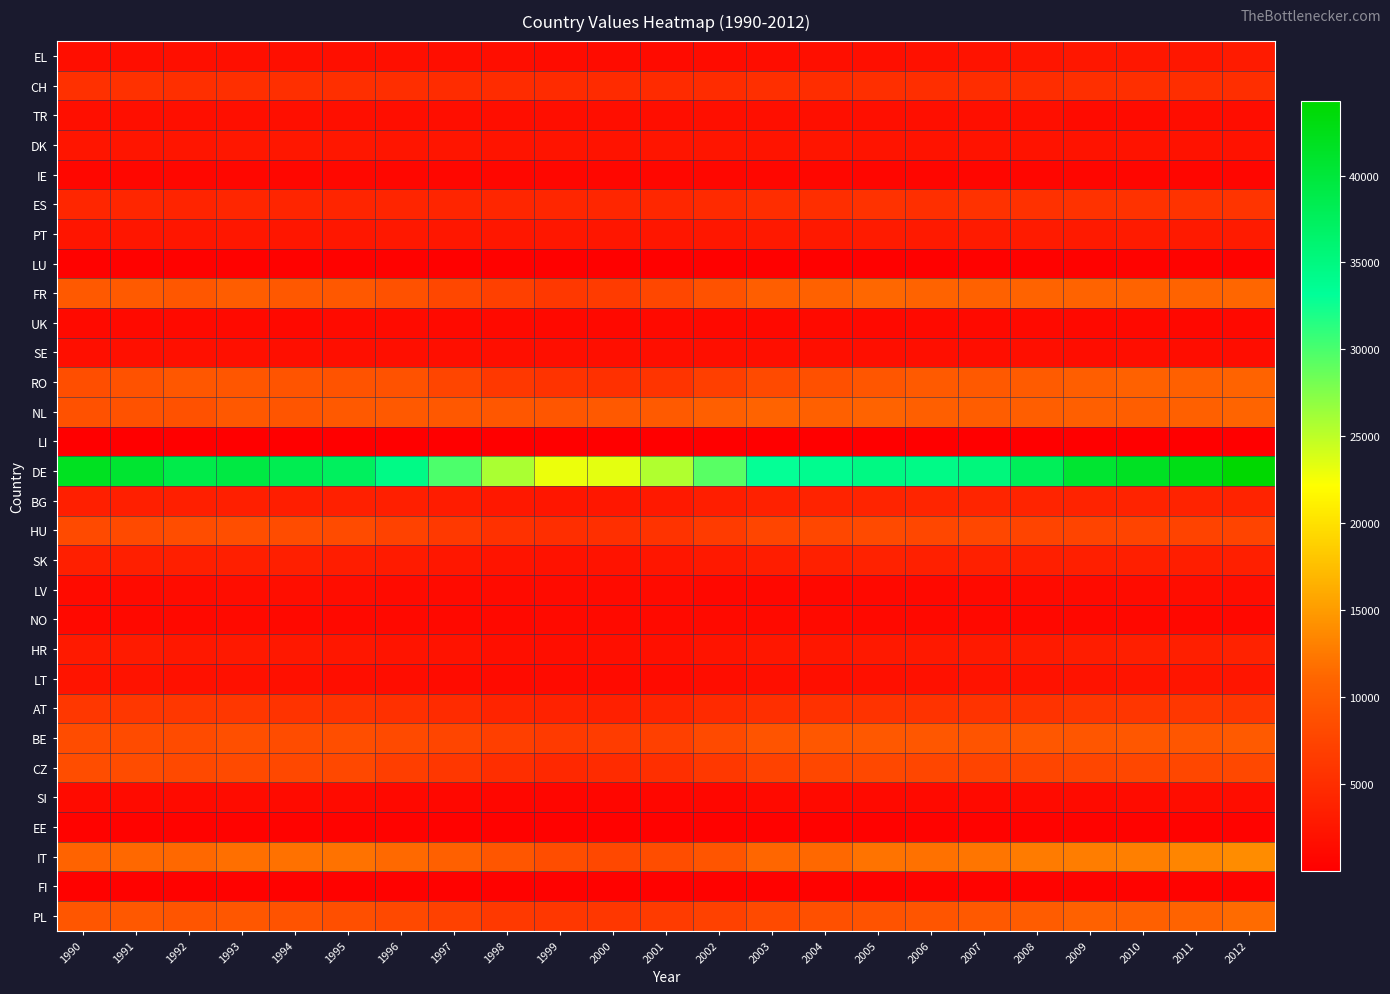

Reading right to left, list all the values displayed in this chart.

EL: 2012=2959	2011=2682	2010=2575	2009=2527	2008=2371	2007=2147	2006=1926	2005=1777	2004=1704	2003=1547	2002=1434	2001=1365	2000=1424	1999=1418	1998=1610	1997=1642	1996=1791	1995=1803	1994=1779	1993=1786	1992=1731	1991=1638	1990=1608
CH: 2012=5062	2011=5055	2010=5126	2009=5120	2008=4983	2007=4994	2006=5037	2005=5193	2004=5015	2003=5139	2002=4857	2001=4737	2000=4739	1999=4712	1998=4889	1997=4905	1996=5049	1995=5151	1994=5238	1993=5169	1992=5270	1991=5387	1990=5317
TR: 2012=1564	2011=1538	2010=1378	2009=1277	2008=1757	2007=1796	2006=1765	2005=1742	2004=1715	2003=1687	2002=1660	2001=1633	2000=1606	1999=1653	1998=1649	1997=1640	1996=1622	1995=1687	1994=1716	1993=1726	1992=1734	1991=1744	1990=1753
DK: 2012=2053	2011=2012	2010=2121	2009=2194	2008=2163	2007=2198	2006=2238	2005=2268	2004=2352	2003=2339	2002=2364	2001=2364	2000=2248	1999=2289	1998=2303	1997=2377	1996=2430	1995=2533	1994=2520	1993=2544	1992=2391	1991=2367	1990=2408
IE: 2012=783	2011=754	2010=733	2009=782	2008=770	2007=771	2006=760	2005=774	2004=812	2003=819	2002=831	2001=810	2000=857	1999=898	1998=891	1997=899	1996=943	1995=978	1994=929	1993=944	1992=905	1991=851	1990=853
ES: 2012=5724	2011=5579	2010=5537	2009=5507	2008=5400	2007=5503	2006=5178	2005=5518	2004=5070	2003=5000	2002=4609	2001=4250	2000=4197	1999=4243	1998=4229	1997=4122	1996=4155	1995=4129	1994=4080	1993=4178	1992=4036	1991=4241	1990=4179
PT: 2012=3123	2011=2883	2010=2953	2009=2937	2008=2983	2007=2971	2006=2892	2005=2988	2004=2790	2003=2817	2002=2621	2001=2472	2000=2456	1999=2546	1998=2572	1997=2570	1996=2729	1995=2603	1994=2476	1993=2669	1992=2448	1991=2488	1990=2397
LU: 2012=376	2011=377	2010=376	2009=321	2008=297	2007=312	2006=237	2005=233	2004=245	2003=266	2002=221	2001=207	2000=249	1999=221	1998=294	1997=259	1996=274	1995=308	1994=280	1993=313	1992=295	1991=278	1990=280
FR: 2012=11102	2011=10755	2010=10864	2009=10873	2008=10899	2007=10611	2006=10802	2005=11244	2004=10563	2003=10231	2002=8973	2001=7809	2000=6525	1999=6236	1998=7061	1997=7838	1996=8883	1995=9665	1994=9639	1993=10190	1992=9563	1991=9849	1990=9723
UK: 2012=1126	2011=1040	2010=1103	2009=1123	2008=1197	2007=1208	2006=1157	2005=1113	2004=1147	2003=1109	2002=1066	2001=1143	2000=1133	1999=1124	1998=1164	1997=1221	1996=1273	1995=1310	1994=1099	1993=1163	1992=1137	1991=1159	1990=1151
SE: 2012=1550	2011=1537	2010=1575	2009=1546	2008=1655	2007=1611	2006=1674	2005=1771	2004=1725	2003=1824	2002=1747	2001=1748	2000=1695	1999=1688	1998=1705	1997=1752	1996=1786	1995=1807	1994=1801	1993=1870	1992=1854	1991=1844	1990=1784
RO: 2012=10759	2011=10539	2010=10639	2009=10280	2008=9877	2007=9757	2006=9791	2005=9383	2004=8822	2003=8062	2002=6894	2001=5745	2000=5334	1999=5555	1998=6180	1997=7568	1996=8950	1995=9086	1994=9216	1993=9401	1992=9500	1991=8962	1990=8509
NL: 2012=10923	2011=10480	2010=10253	2009=10334	2008=10240	2007=10210	2006=10335	2005=10789	2004=10535	2003=10740	2002=10305	2001=9837	2000=9755	1999=9422	1998=9485	1997=9616	1996=9719	1995=9702	1994=9277	1993=9630	1992=8847	1991=8936	1990=8893
LI: 2012=18	2011=15	2010=21	2009=20	2008=14	2007=12	2006=18	2005=17	2004=19	2003=21	2002=11	2001=16	2000=15	1999=17	1998=20	1997=14	1996=13	1995=13	1994=13	1993=13	1992=13	1991=14	1990=14
DE: 2012=44278	2011=42645	2010=41665	2009=40732	2008=37768	2007=35236	2006=34488	2005=34693	2004=33820	2003=33023	2002=29323	2001=25552	2000=23277	1999=23001	1998=25824	1997=29848	1996=34513	1995=37405	1994=38315	1993=39431	1992=38911	1991=40712	1990=41785
BG: 2012=3822	2011=3826	2010=3909	2009=3819	2008=4010	2007=4078	2006=4104	2005=4037	2004=3913	2003=3678	2002=3309	2001=2793	2000=2609	1999=2500	1998=2730	1997=3152	1996=3511	1995=3632	1994=3360	1993=3415	1992=3424	1991=3533	1990=3416
HU: 2012=7485	2011=7394	2010=7506	2009=7477	2008=7474	2007=7769	2006=7795	2005=8072	2004=7754	2003=7549	2002=6513	2001=5713	2000=5129	1999=5030	1998=5447	1997=6290	1996=7251	1995=8175	1994=8373	1993=8488	1992=8461	1991=8078	1990=8092
SK: 2012=3481	2011=3353	2010=3515	2009=3415	2008=3440	2007=3620	2006=3582	2005=3754	2004=3558	2003=3292	2002=2859	2001=2511	2000=2204	1999=2026	1998=2327	1997=2588	1996=3068	1995=3289	1994=3426	1993=3540	1992=3536	1991=3474	1990=3506
LV: 2012=1525	2011=1491	2010=1430	2009=1339	2008=1337	2007=1210	2006=1109	2005=1111	2004=1028	2003=1016	2002=982	2001=1304	2000=1273	1999=1298	1998=1352	1997=1325	1996=1356	1995=1538	1994=1651	1993=1549	1992=1400	1991=1373	1990=1376
NO: 2012=970	2011=969	2010=992	2009=985	2008=1031	2007=1094	2006=1072	2005=1119	2004=1157	2003=1146	2002=1158	2001=1191	2000=1154	1999=1166	1998=1130	1997=1130	1996=1106	1995=1134	1994=1102	1993=1153	1992=1088	1991=1078	1990=1064
HR: 2012=3815	2011=3449	2010=3394	2009=3240	2008=3024	2007=2899	2006=2820	2005=2800	2004=2634	2003=2606	2002=2268	2001=1831	2000=1689	1999=1651	1998=1816	1997=2111	1996=2338	1995=2598	1994=2735	1993=2831	1992=2710	1991=2980	1990=2938
LT: 2012=2372	2011=2366	2010=2291	2009=2236	2008=2080	2007=2091	2006=1934	2005=1905	2004=1732	2003=1685	2002=1566	2001=1359	2000=1227	1999=1243	1998=1253	1997=1428	1996=1547	1995=1608	1994=1854	1993=1952	1992=1923	1991=2151	1990=2325
AT: 2012=5972	2011=6034	2010=5931	2009=5893	2008=5633	2007=5549	2006=5557	2005=5593	2004=5438	2003=5182	2002=4621	2001=4014	2000=3628	1999=3731	1998=4029	1997=4746	1996=5301	1995=5713	1994=5692	1993=6010	1992=6105	1991=6129	1990=6067
BE: 2012=9798	2011=9353	2010=9498	2009=9408	2008=9547	2007=9228	2006=9517	2005=9664	2004=9461	2003=9193	2002=8112	2001=7083	2000=6603	1999=6353	1998=6855	1997=7541	1996=8053	1995=8529	1994=8351	1993=8583	1992=8296	1991=8255	1990=8395
CZ: 2012=7910	2011=7750	2010=7829	2009=7644	2008=7536	2007=7470	2006=7641	2005=7893	2004=7714	2003=7272	2002=6224	2001=5188	2000=4730	1999=4466	1998=5037	1997=5999	1996=6789	1995=7928	1994=7897	1993=8081	1992=7988	1991=8394	1990=8466
SI: 2012=1566	2011=1493	2010=1457	2009=1333	2008=1310	2007=1219	2006=1151	2005=1156	2004=1158	2003=1162	2002=947	2001=799	2000=728	1999=753	1998=890	1997=981	1996=1115	1995=1267	1994=1317	1993=1421	1992=1354	1991=1296	1990=1261
EE: 2012=484	2011=476	2010=483	2009=441	2008=435	2007=403	2006=379	2005=338	2004=333	2003=325	2002=307	2001=280	2000=271	1999=289	1998=308	1997=321	1996=373	1995=386	1994=420	1993=456	1992=415	1991=422	1990=423
IT: 2012=13896	2011=13392	2010=12907	2009=12783	2008=12663	2007=12241	2006=11913	2005=12036	2004=11329	2003=11146	2002=9326	2001=8427	2000=7944	1999=8406	1998=9377	1997=10473	1996=11363	1995=11966	1994=11859	1993=11824	1992=11294	1991=11294	1990=10799
FI: 2012=430	2011=397	2010=423	2009=389	2008=366	2007=384	2006=362	2005=336	2004=322	2003=306	2002=313	2001=296	2000=291	1999=292	1998=305	1997=294	1996=299	1995=314	1994=313	1993=340	1992=338	1991=308	1990=312
PL: 2012=11451	2011=10891	2010=10558	2009=10594	2008=10069	2007=9763	2006=9328	2005=9086	2004=8766	2003=8085	2002=7149	2001=6436	2000=5983	1999=5998	1998=6281	1997=7113	1996=8048	1995=8622	1994=9042	1993=9474	1992=9266	1991=9694	1990=9369